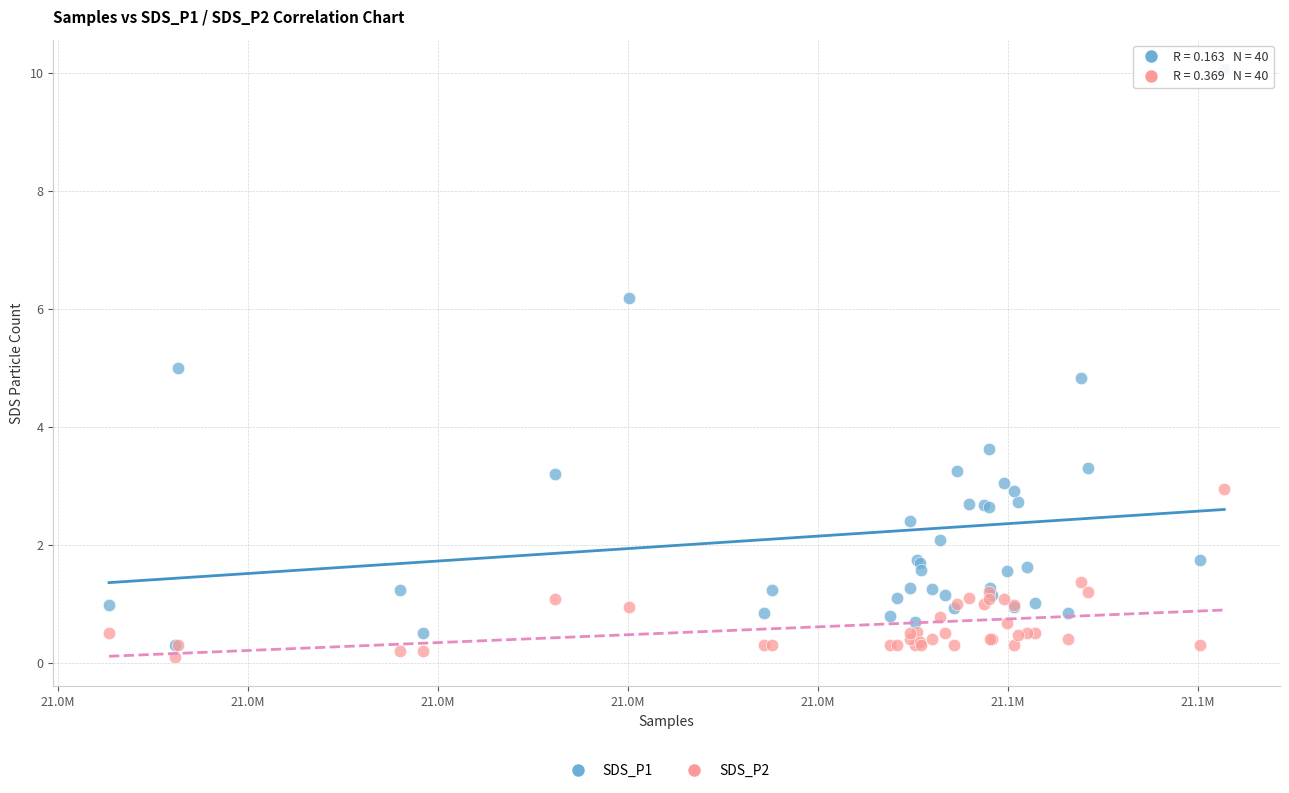

What are all the series names shown in the legend?

SDS_P1, SDS_P2